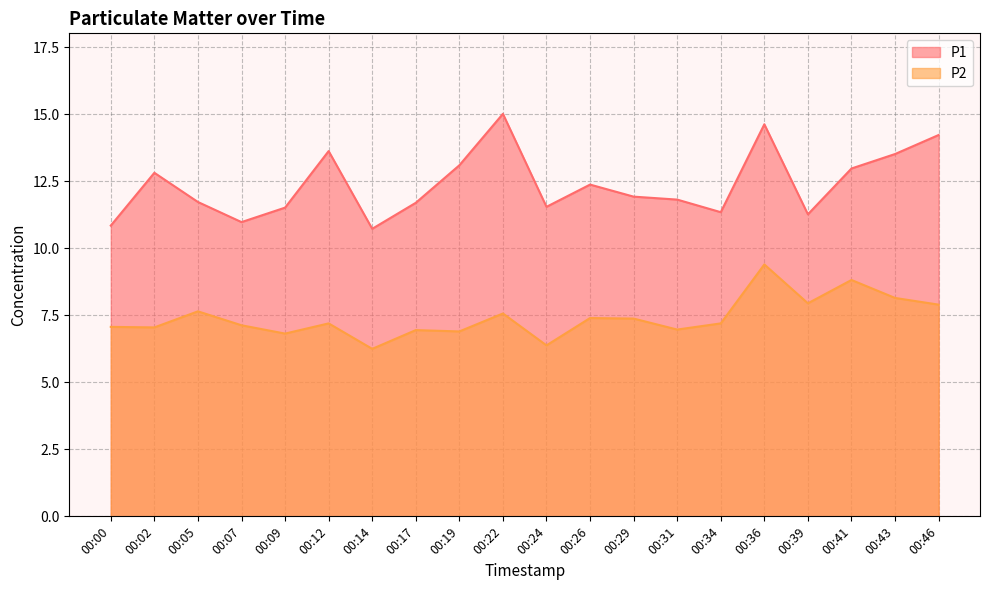

Count the number of data series in this chart.

2